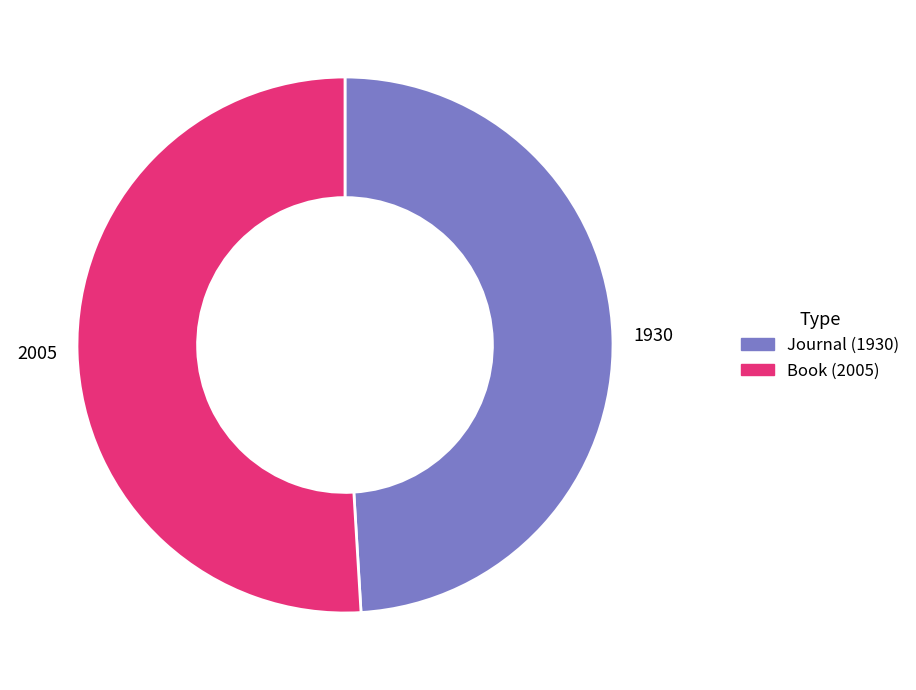

Which has a higher value, Book (2005) or Journal (1930)?

Book (2005)